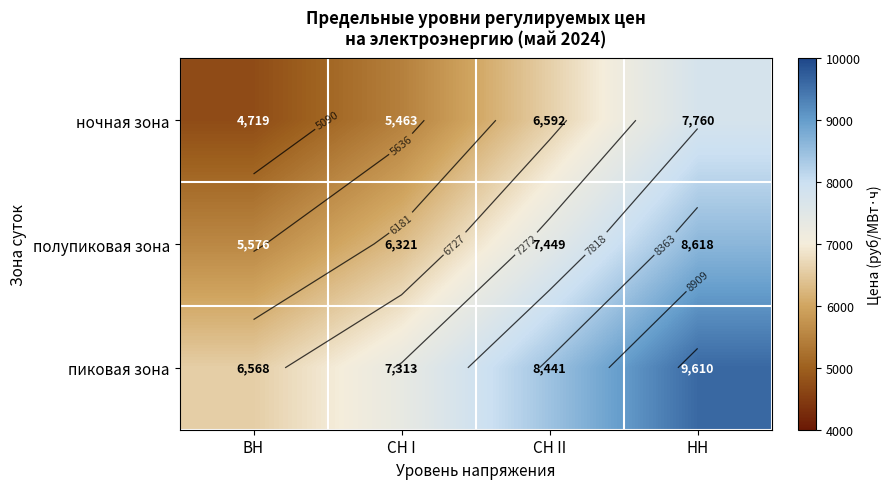

At which category is the sum across all series the highest?

НН